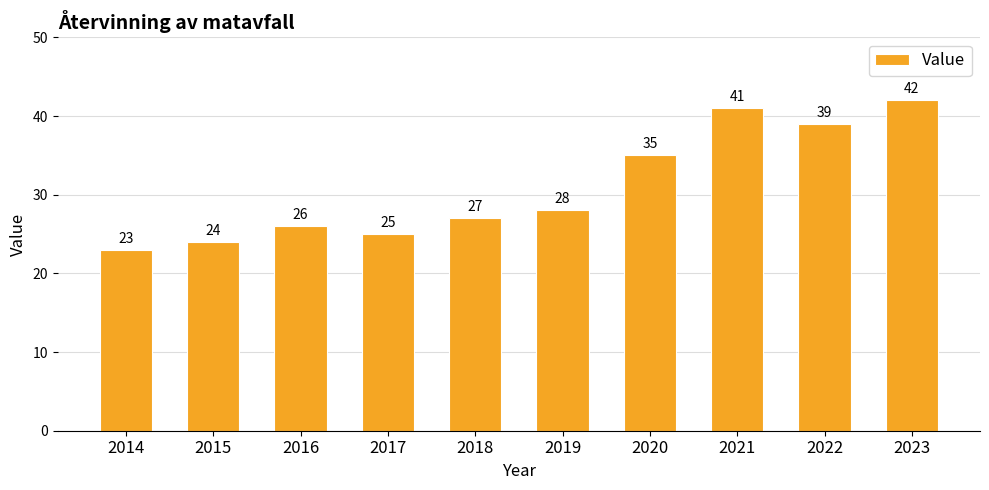

At which label is the value closest to 32?

2020